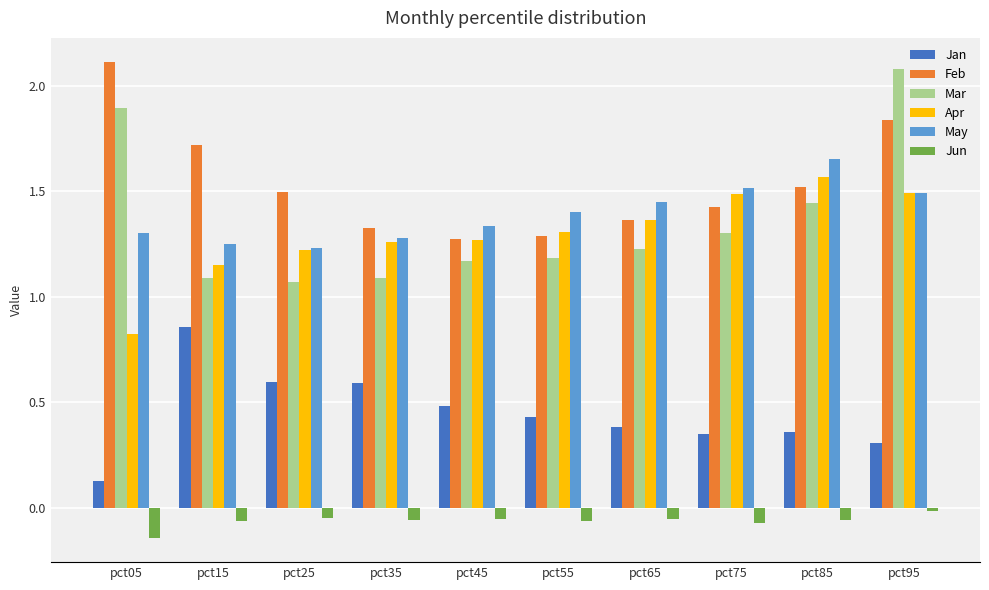

What is the sum of the May values at pct35 and pct25?

2.5